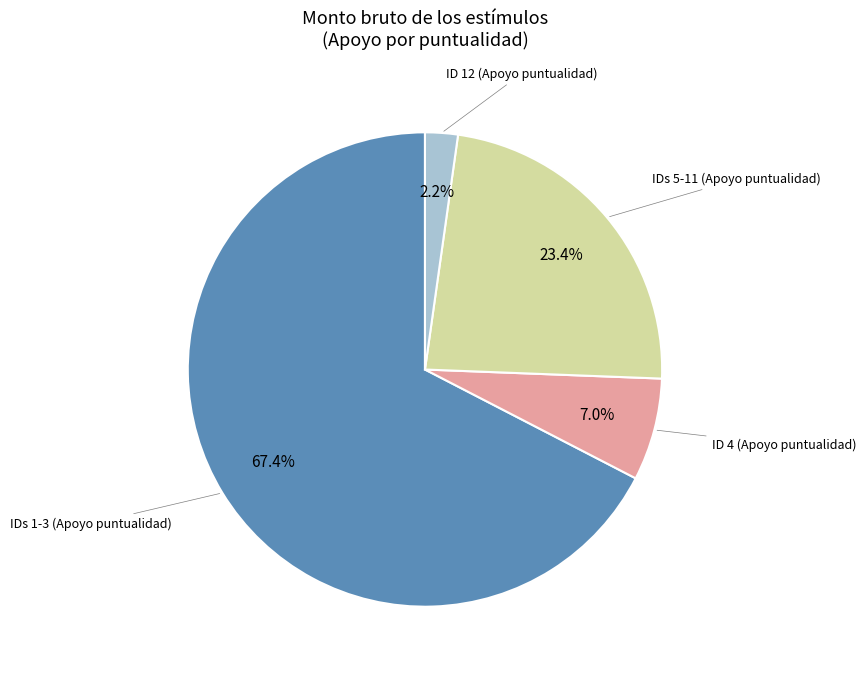

Is there any slice that represents more than half of the pie?

Yes